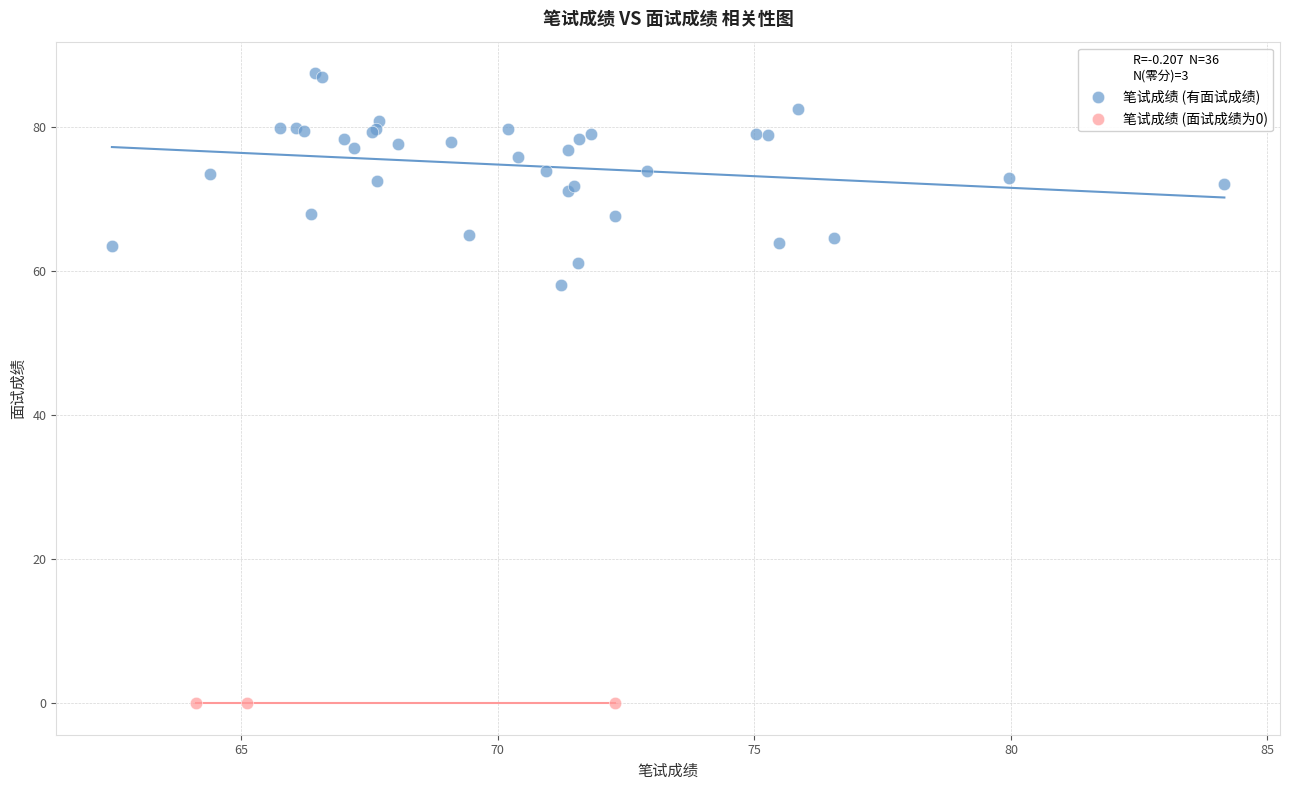

Which series reaches the minimum Y coordinate?

笔试成绩 (面试成绩为0)